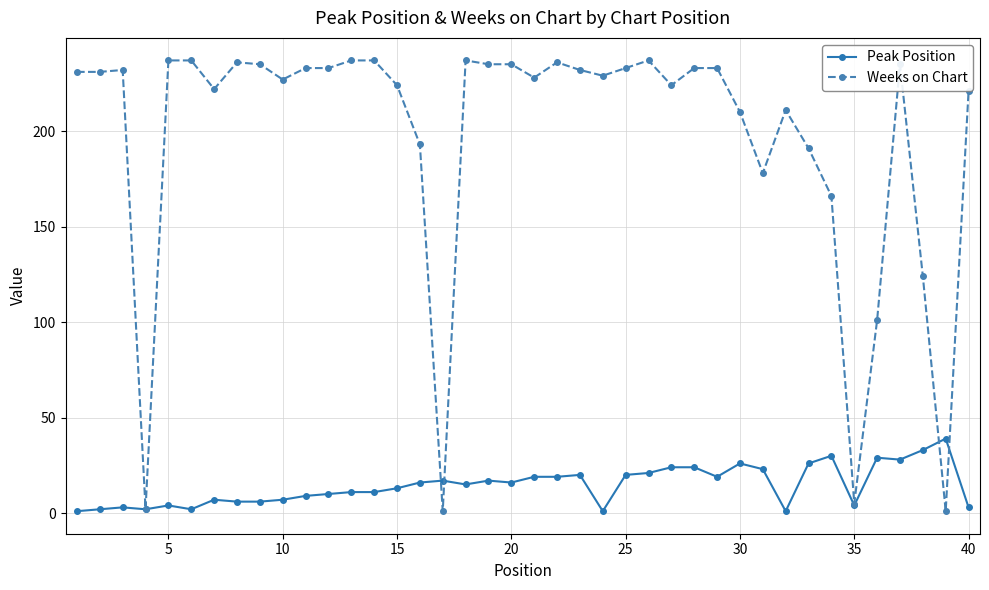

What is the maximum value shown in the chart?

237